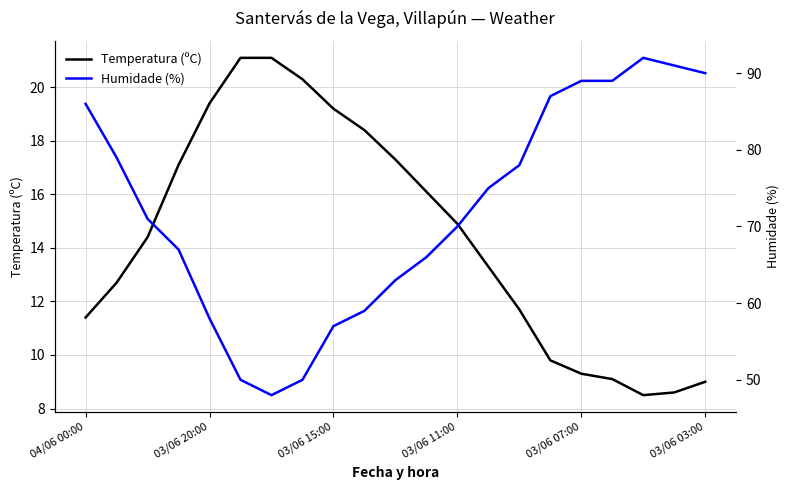

What is the lowest value of the Temperatura (ºC) series?

8.5